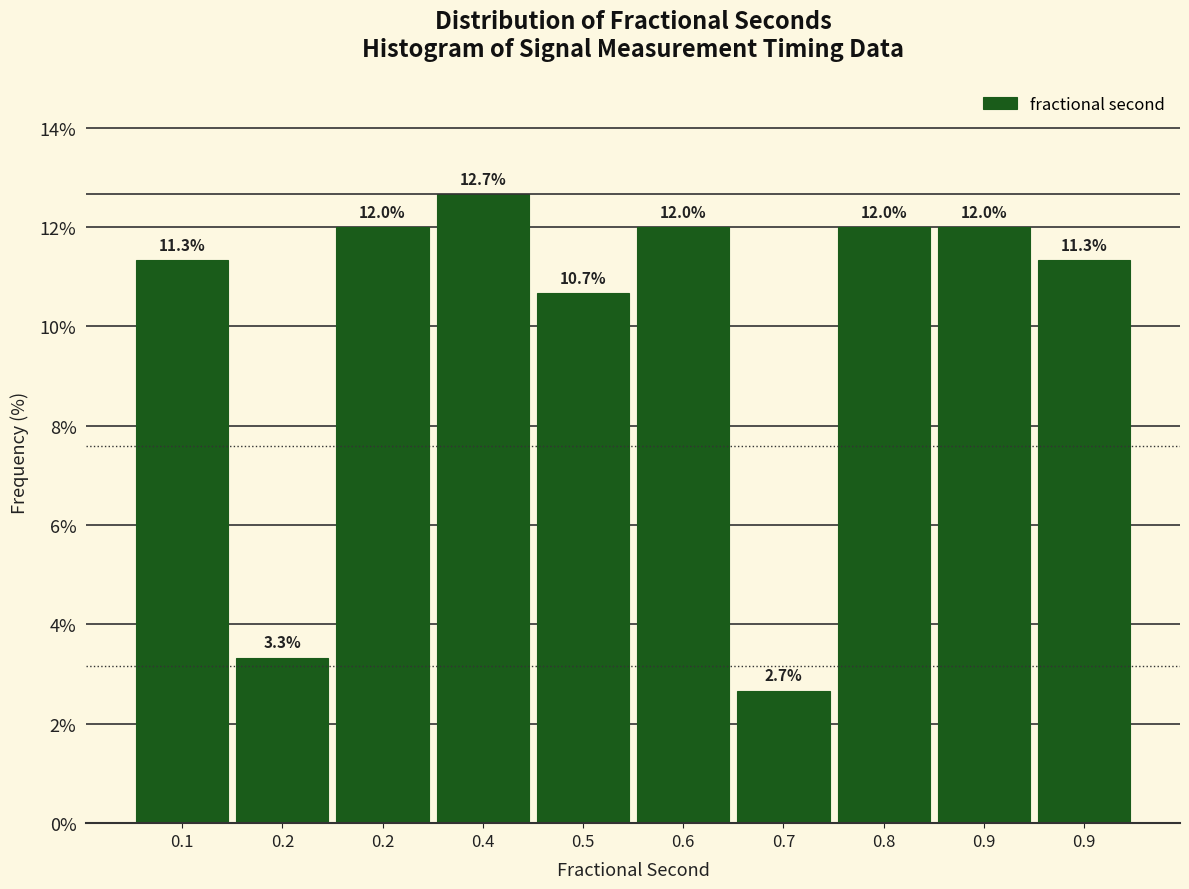

Count the number of data series in this chart.

1